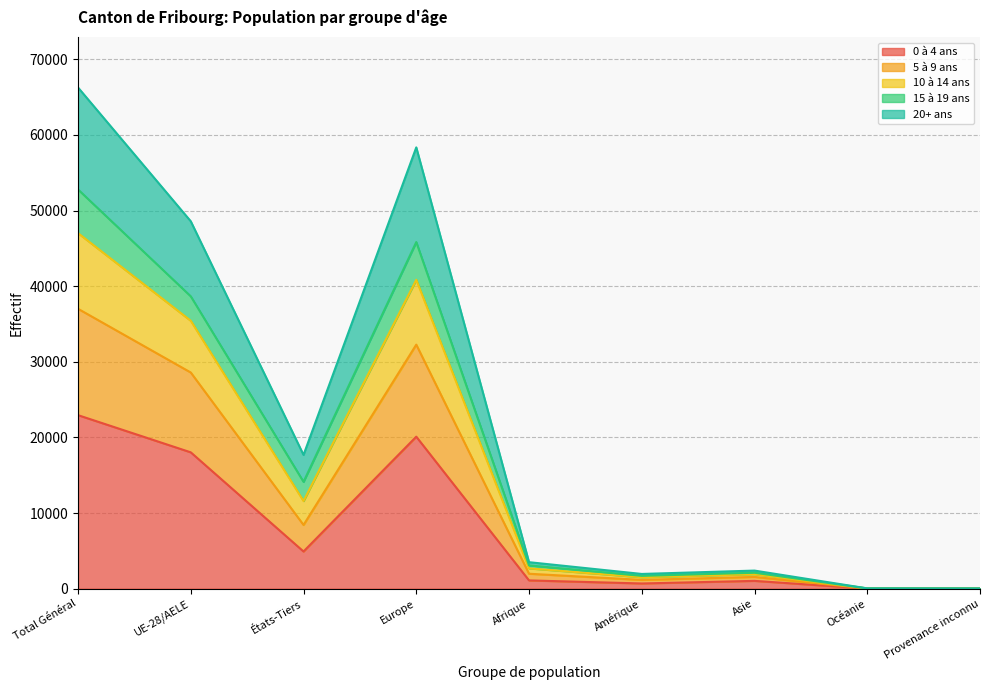

At which category is the sum across all series the highest?

Total Général